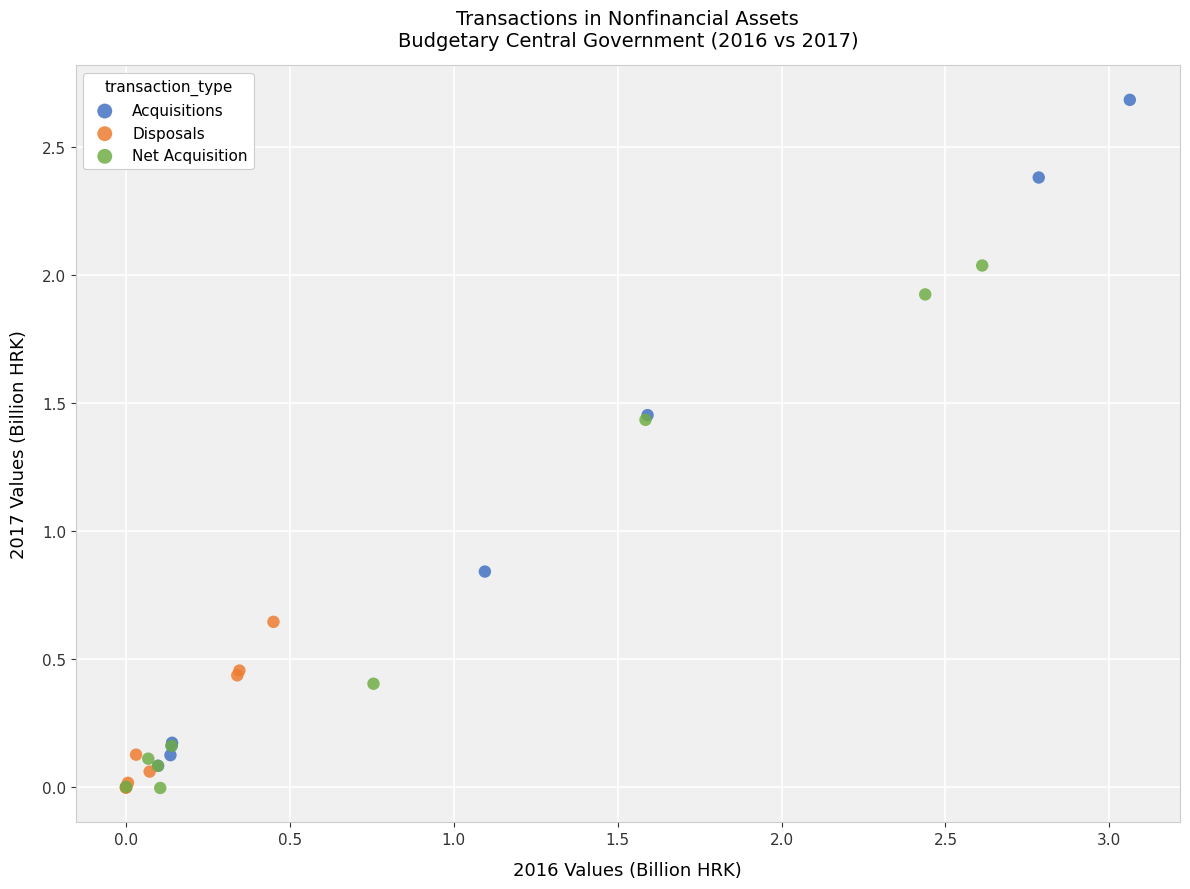

Which series has the largest Y range (max minus min)?

Acquisitions